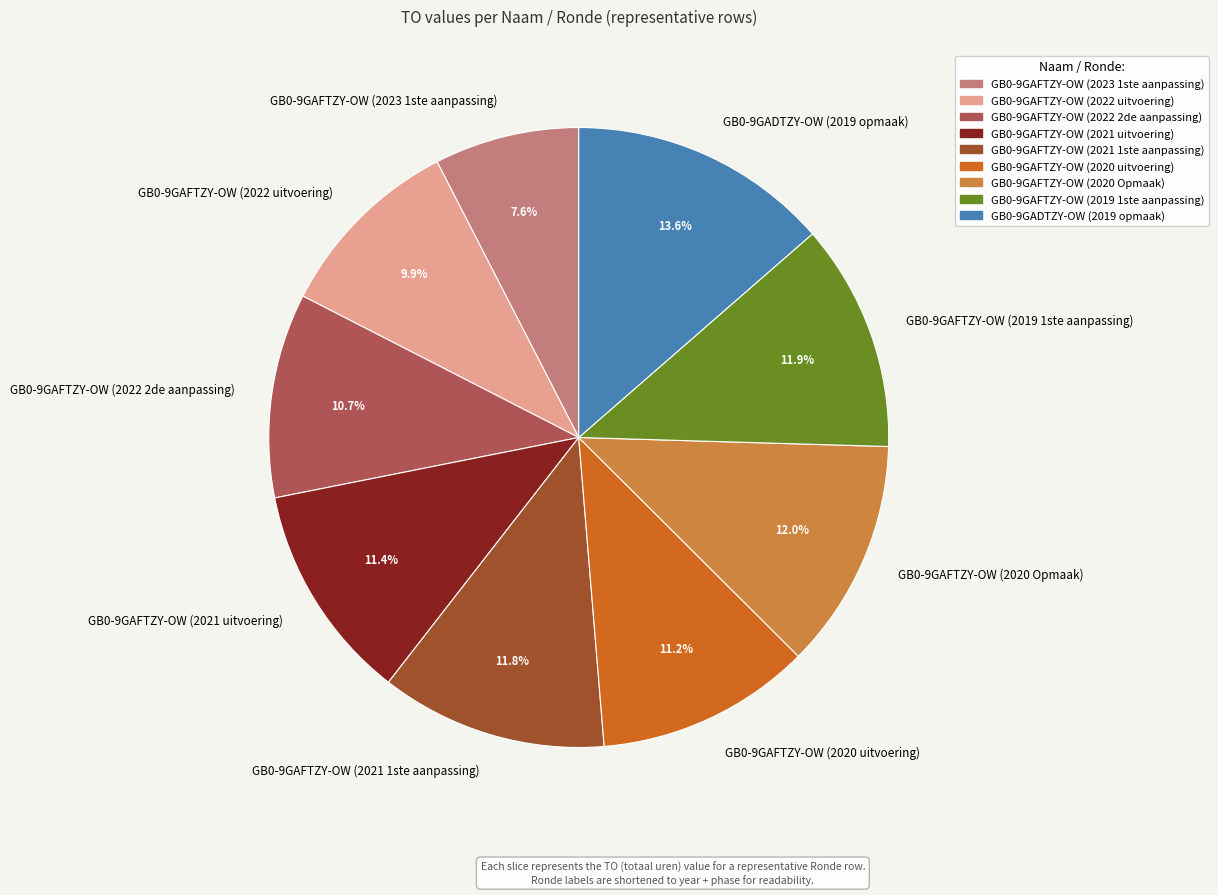

Which has a higher value, GB0-9GAFTZY-OW (2023 1ste aanpassing) or GB0-9GAFTZY-OW (2022 2de aanpassing)?

GB0-9GAFTZY-OW (2022 2de aanpassing)